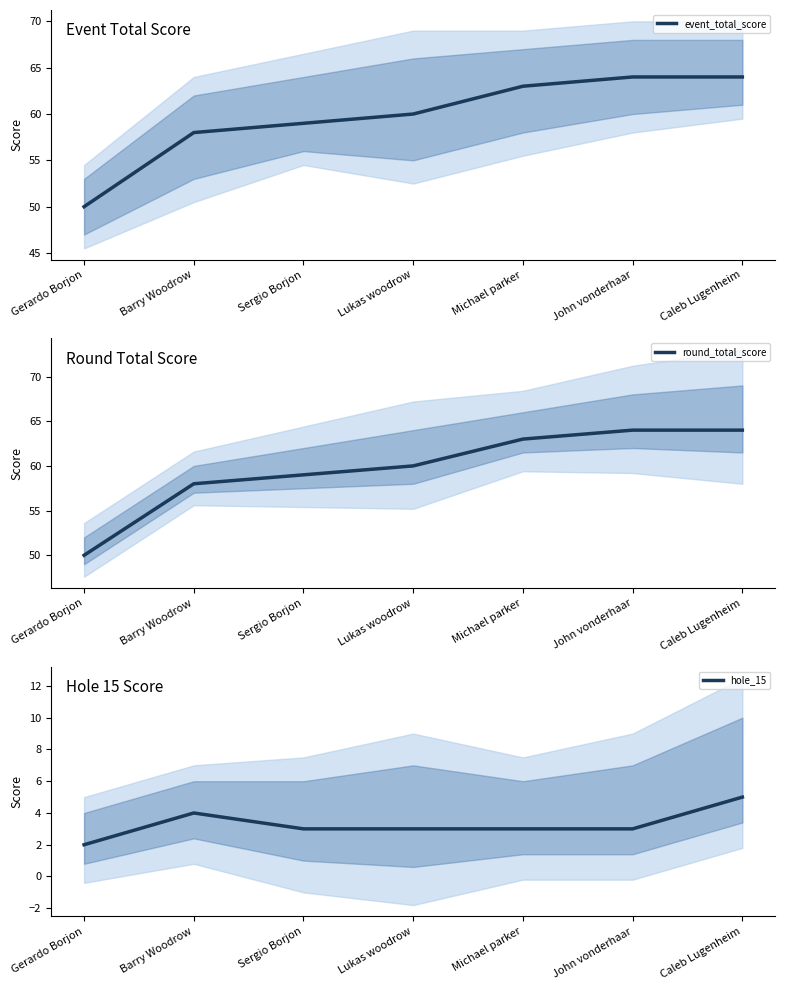

How many categories are shown in the chart?

7